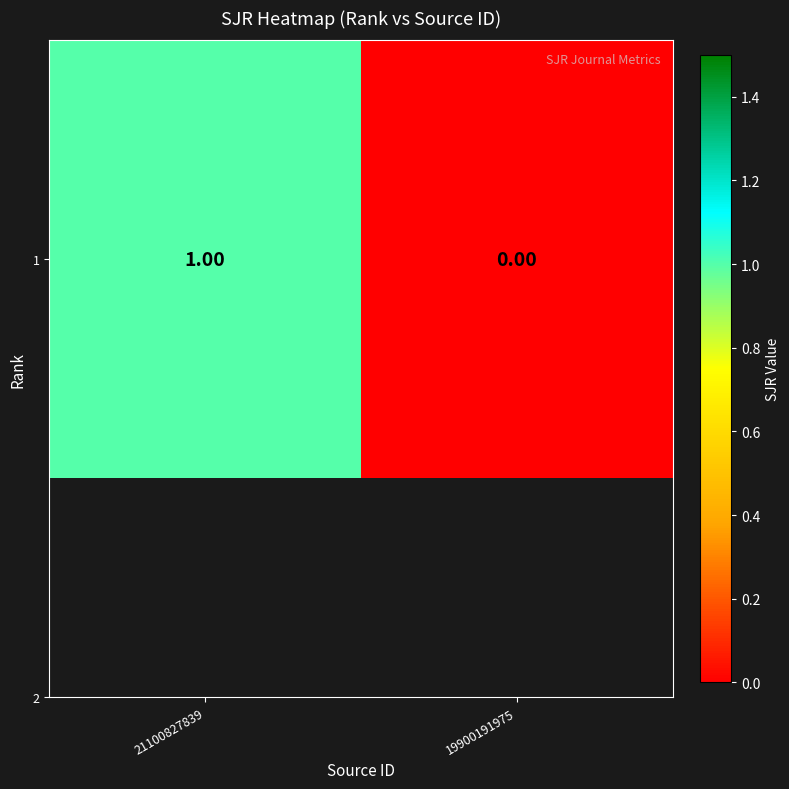

The value at 21100827839 is 1. True or false?

False